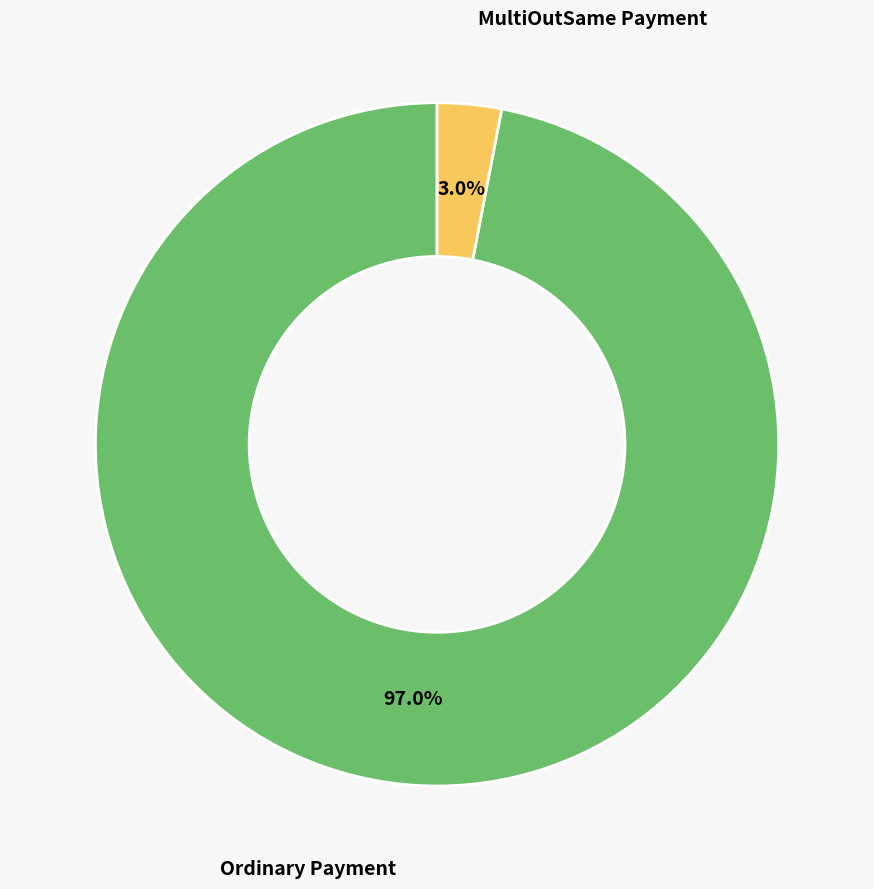

True or false: MultiOutSame Payment accounts for 3% of the total.

True